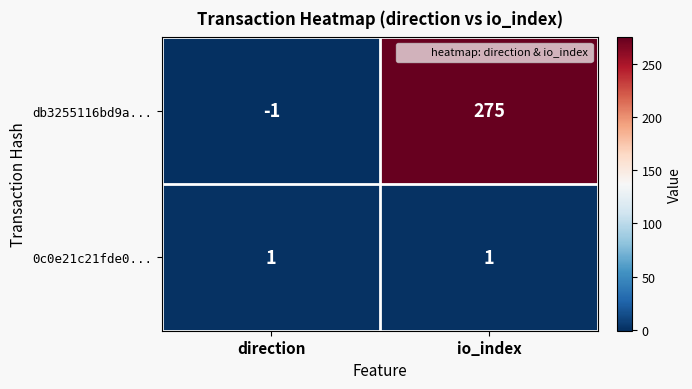

List the series in order of their peak value, highest first.

db3255116bd9a..., 0c0e21c21fde0...